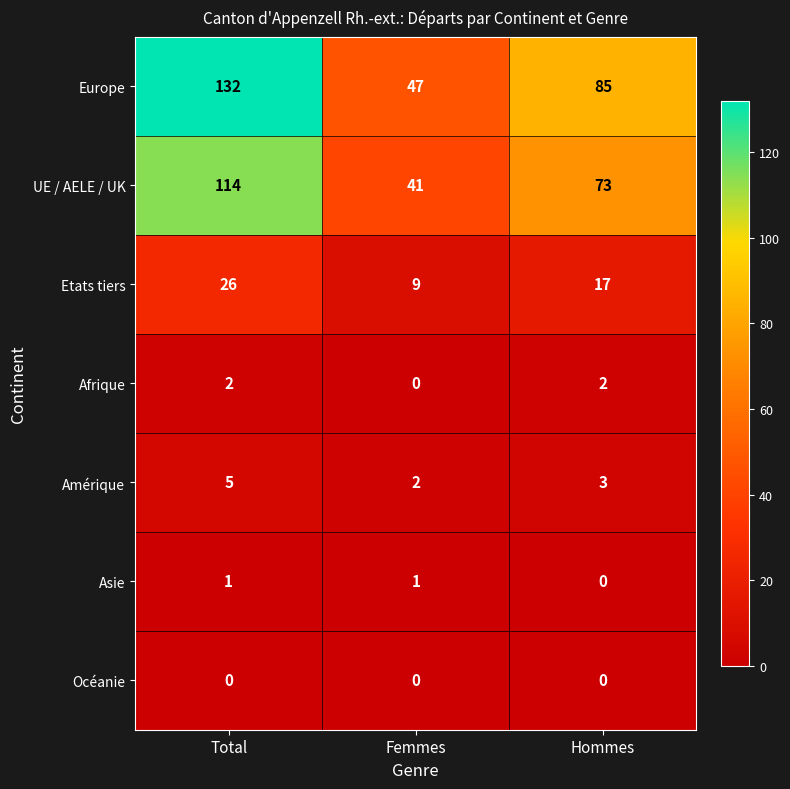

Is it true that Afrique equals 0 at Femmes?

True